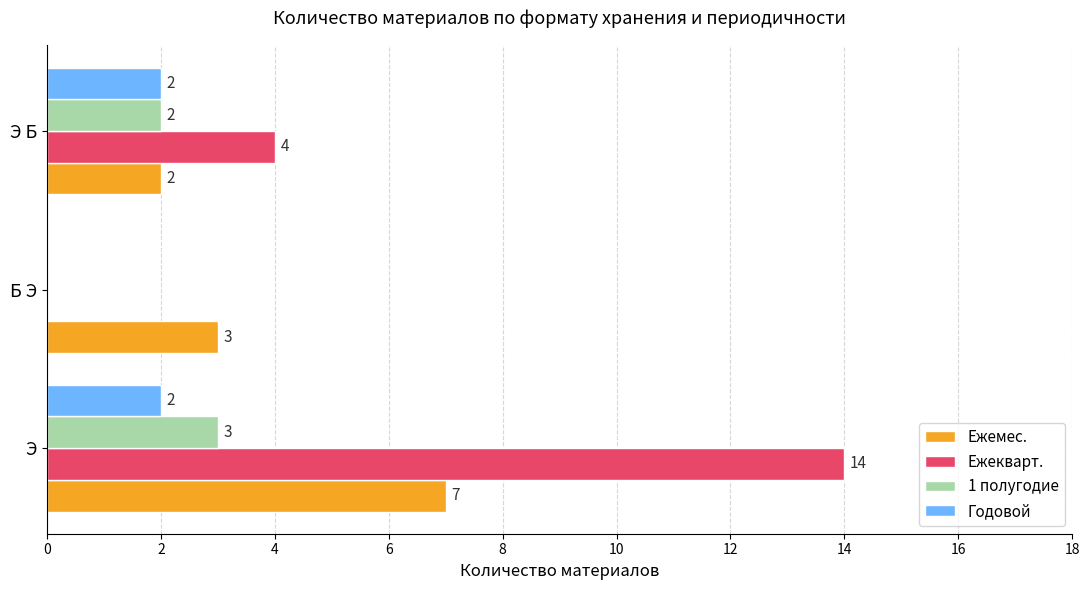

True or false: Ежемес. has a value of 12 at Э.

False